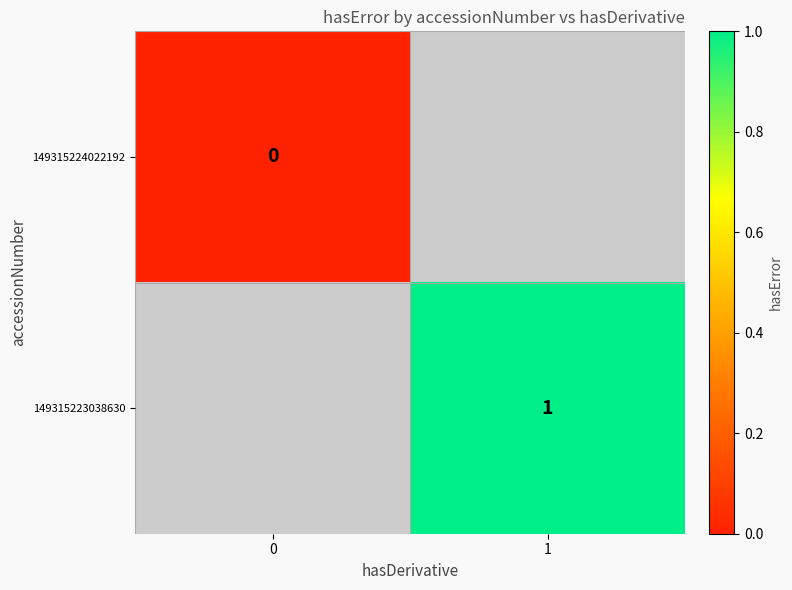

True or false: row_0 has a value of 0.0 at 0.

True